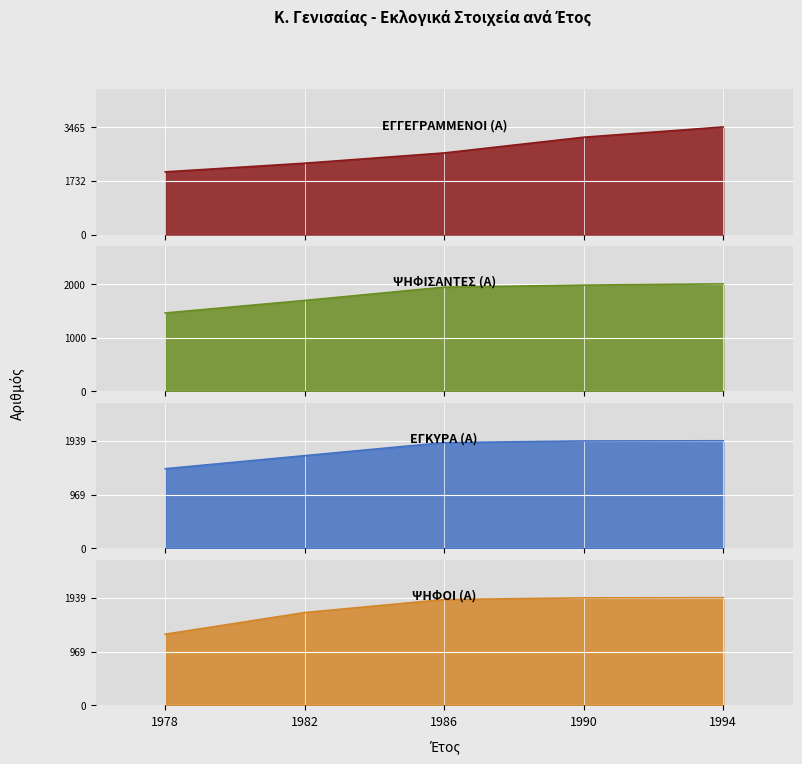

What is the sum of the ΨΗΦΟΙ (Α) values at 1994 and 1982?

3610